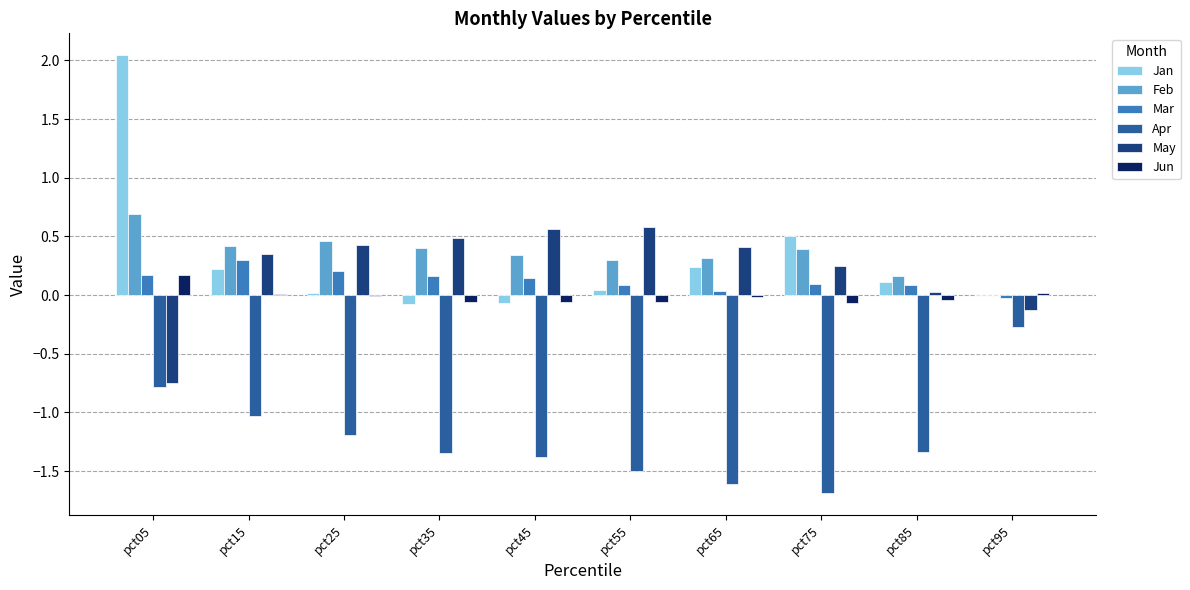

Is the value of May at pct55 greater than the value of Jun at pct45?

Yes